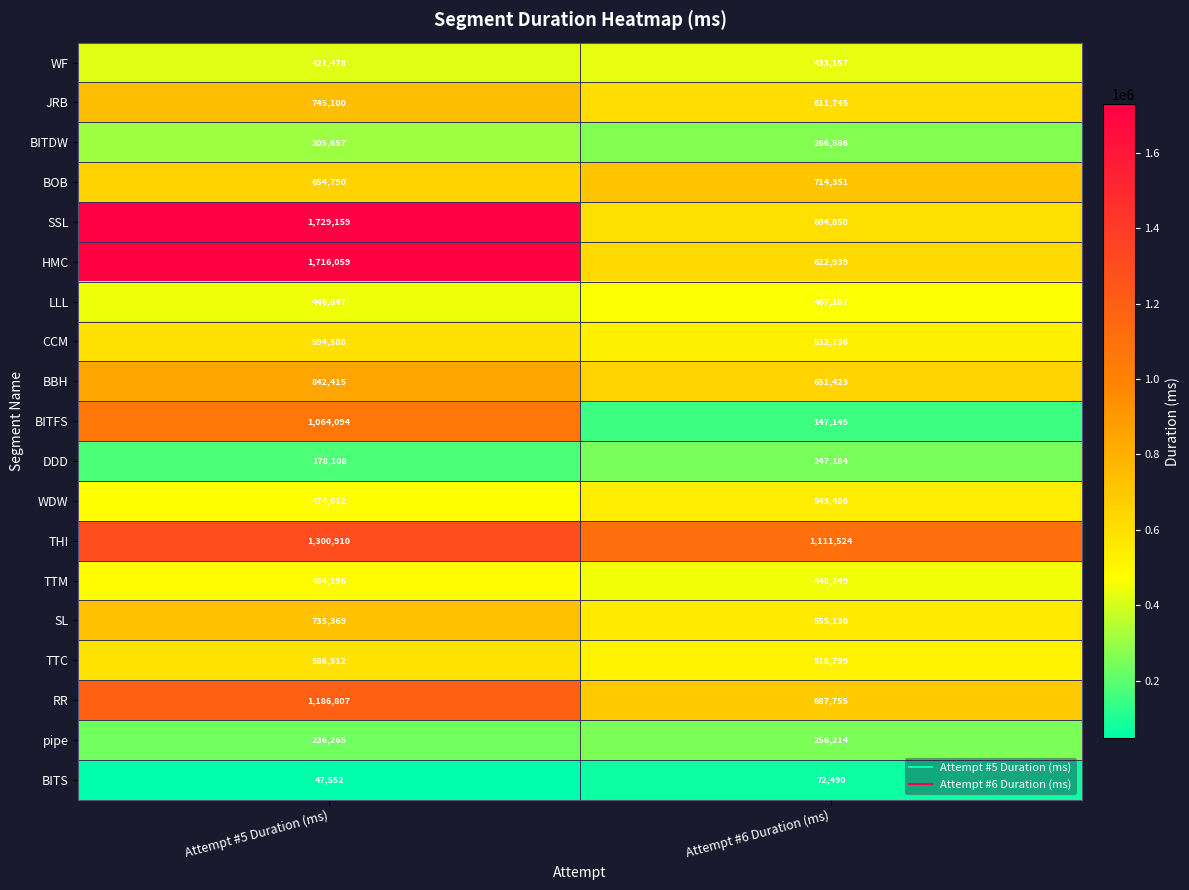

At which category is the sum across all series the highest?

Attempt #5 Duration (ms)